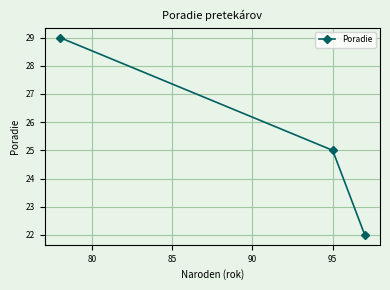

What is the value of the 1st point from the left?

29